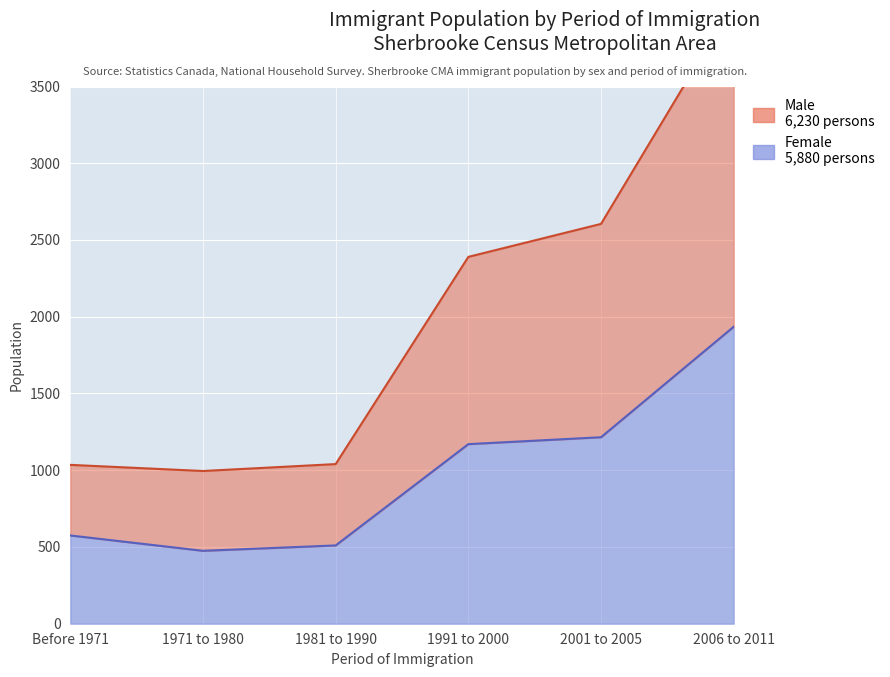

What position from the left is 2006 to 2011?

6